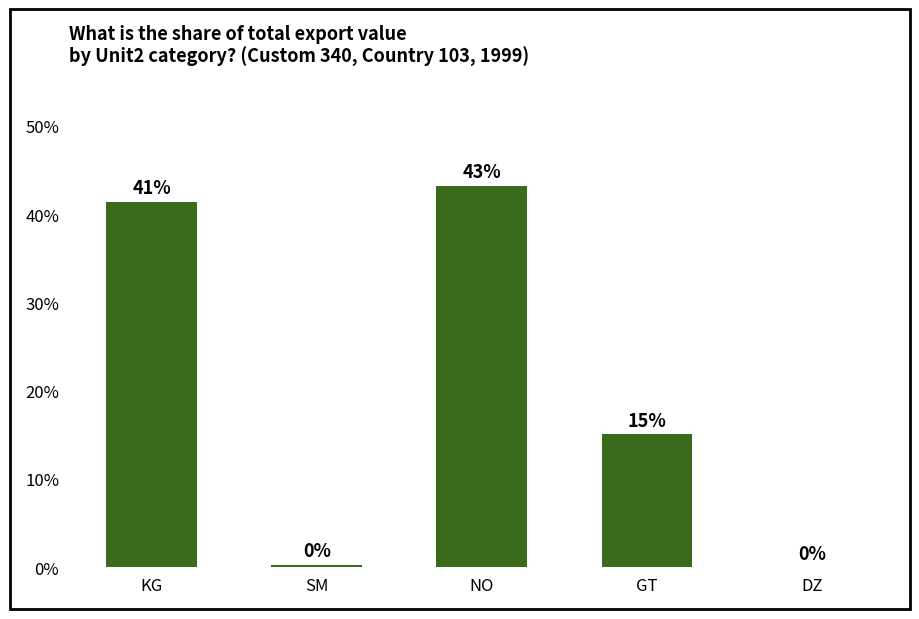

List the labels in order of value, largest first.

NO, KG, GT, SM, DZ